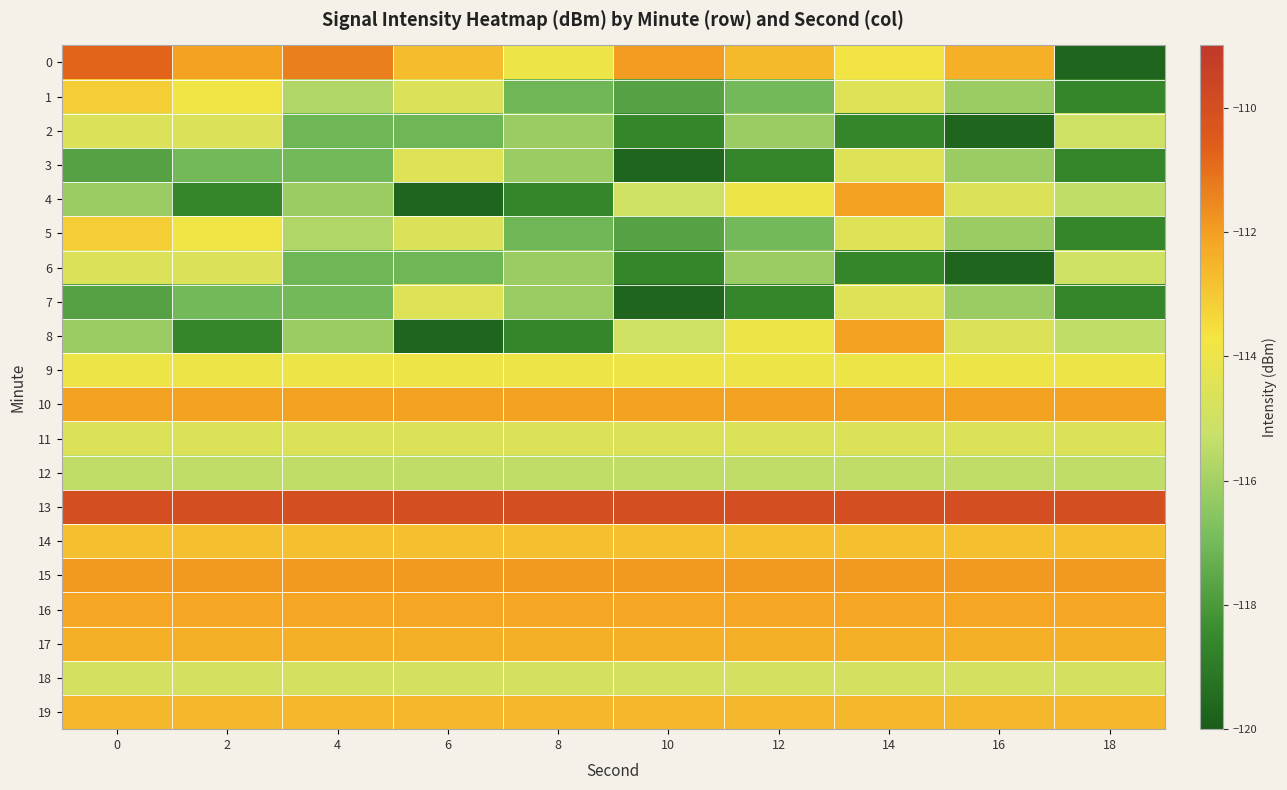

What is the minimum value shown in the chart?

-119.7